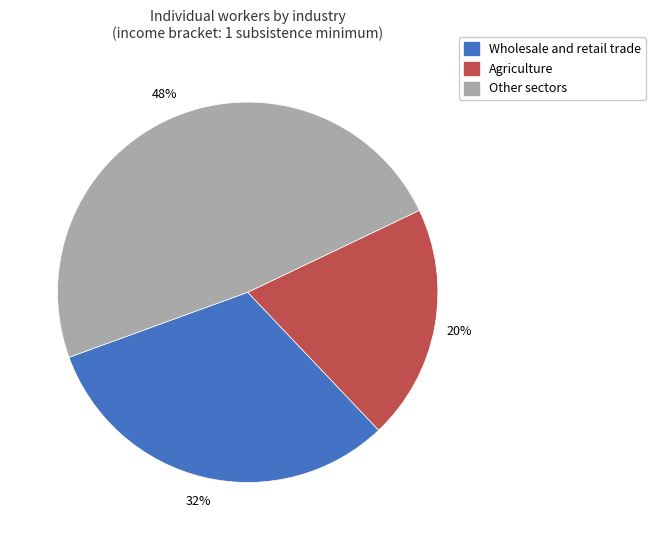

Is the sum of Wholesale and retail trade and Other sectors greater than half?

Yes